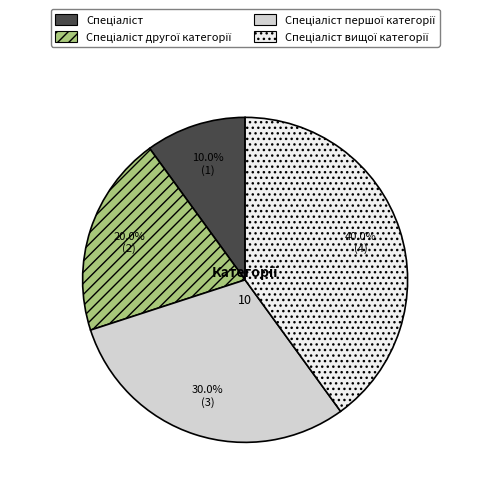

Is there any slice that represents more than half of the pie?

No